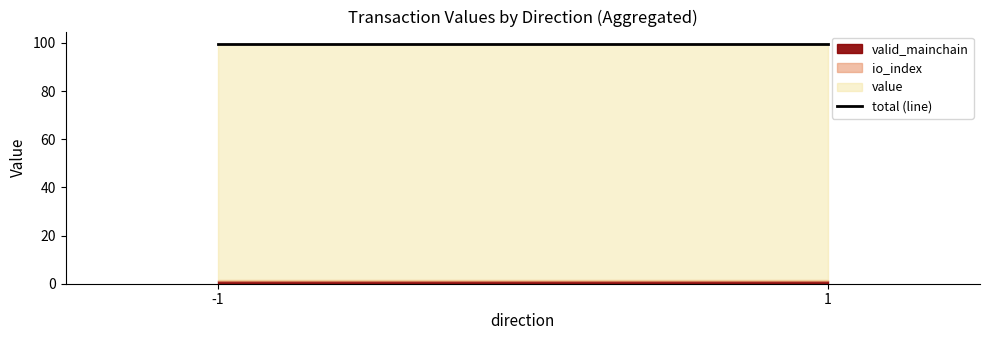

Which series changed the most between -1 and 1?

io_index